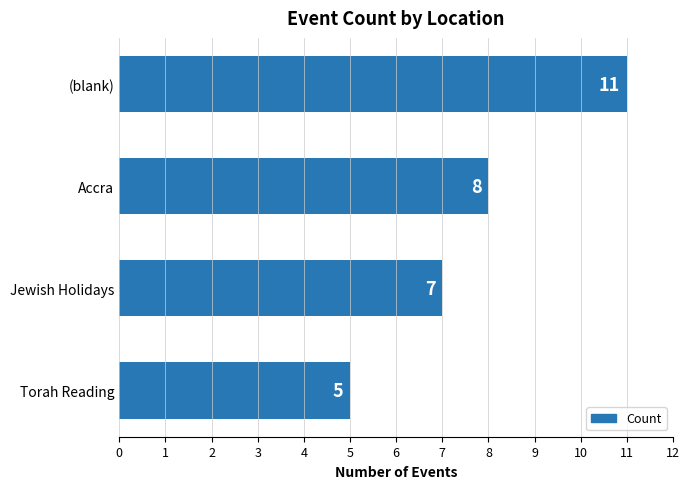

At which category does the chart reach its peak across all series?

(blank)